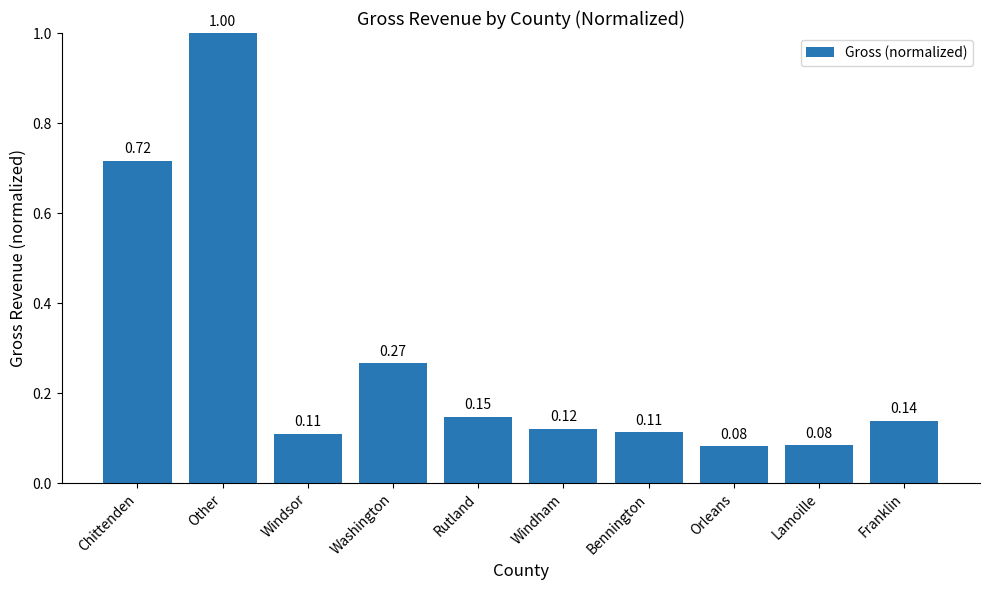

How many data points does each series have?

10